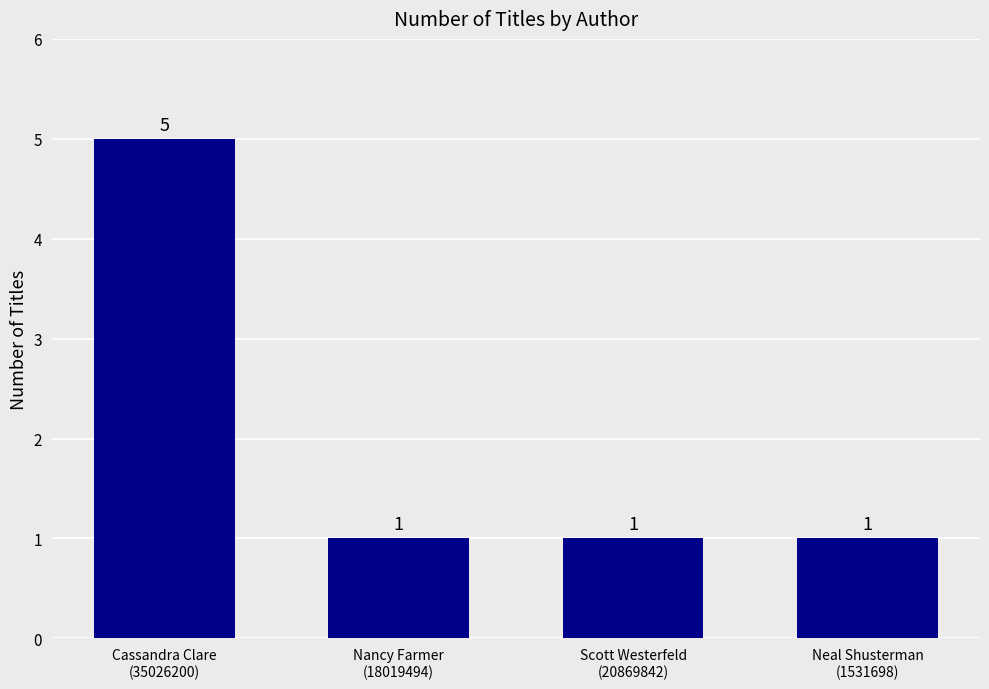

What is the label of the 1st bar from the left?

Cassandra Clare
(35026200)